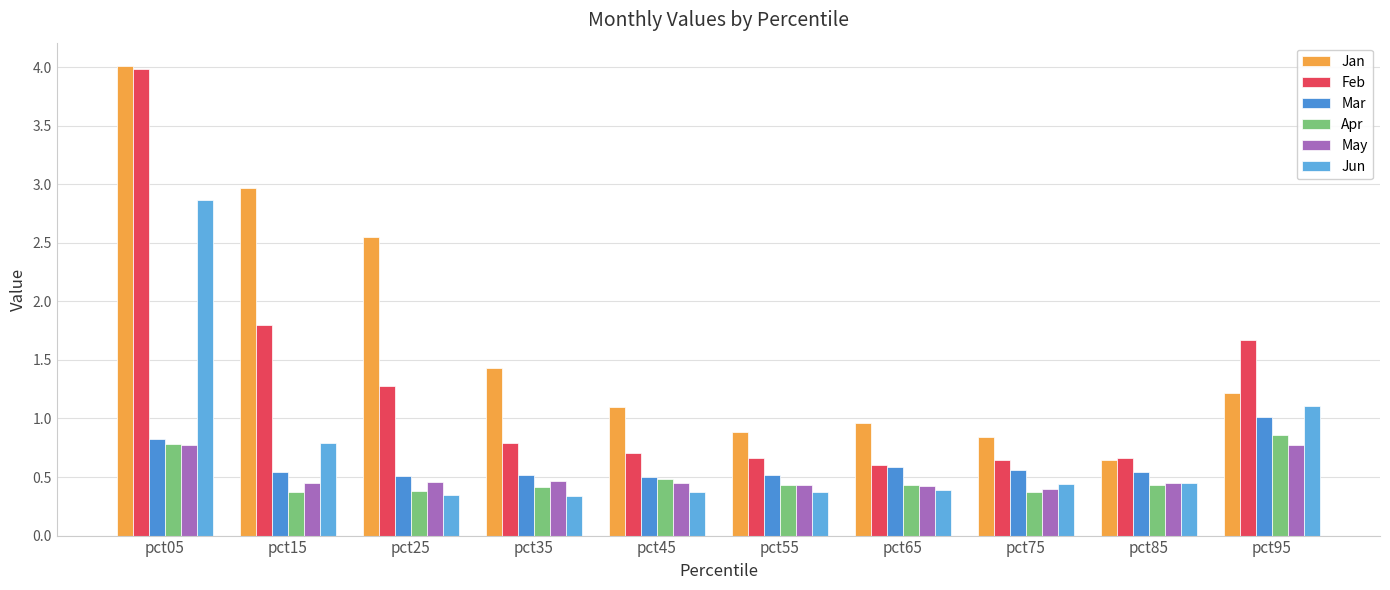

What is the total value across all series at pct35?

4.0